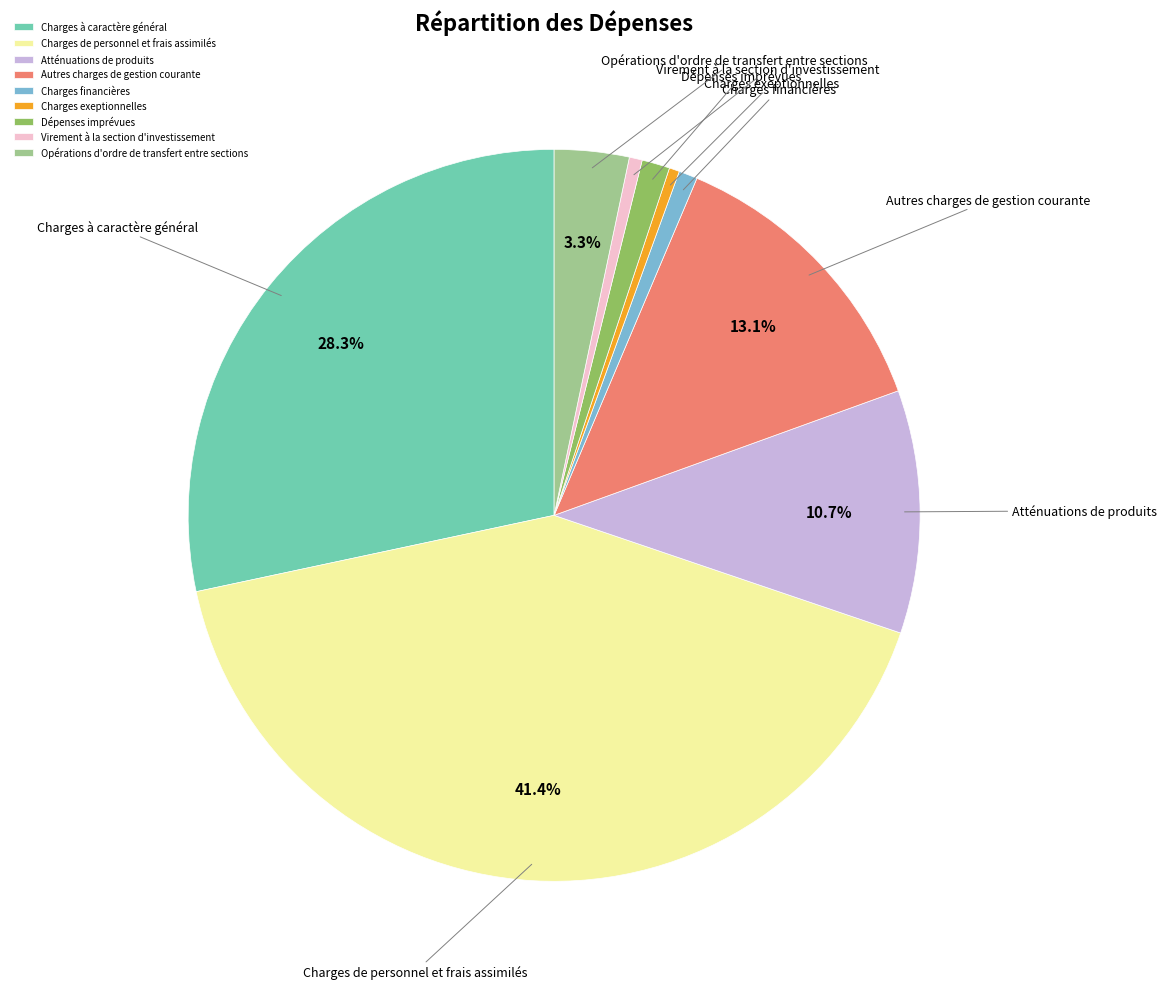

Is the sum of Virement à la section d'investissement and Charges exeptionnelles greater than half?

No